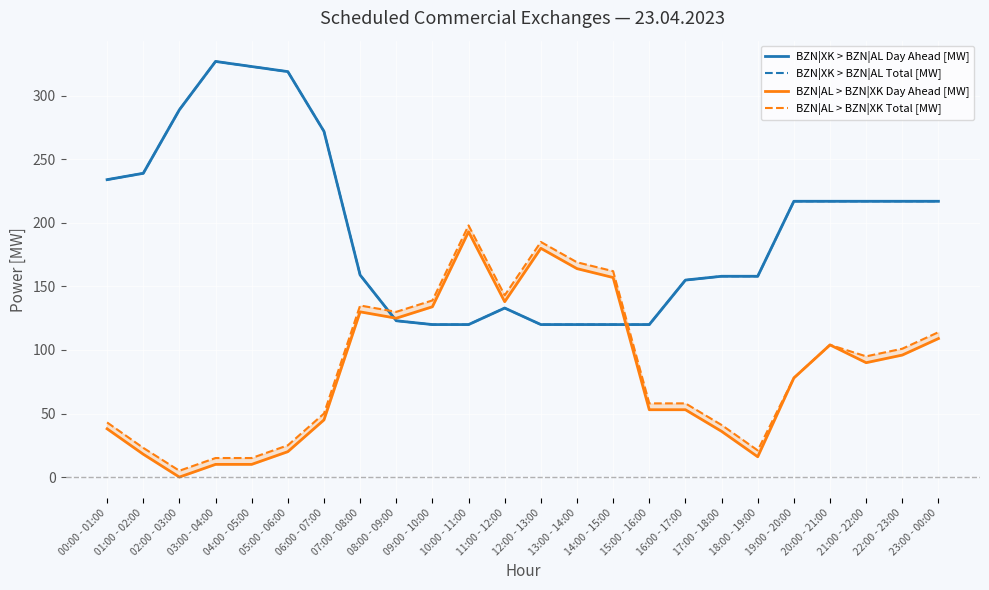

What are all the series names shown in the legend?

BZN|XK > BZN|AL Day Ahead [MW], BZN|XK > BZN|AL Total [MW], BZN|AL > BZN|XK Day Ahead [MW], BZN|AL > BZN|XK Total [MW]